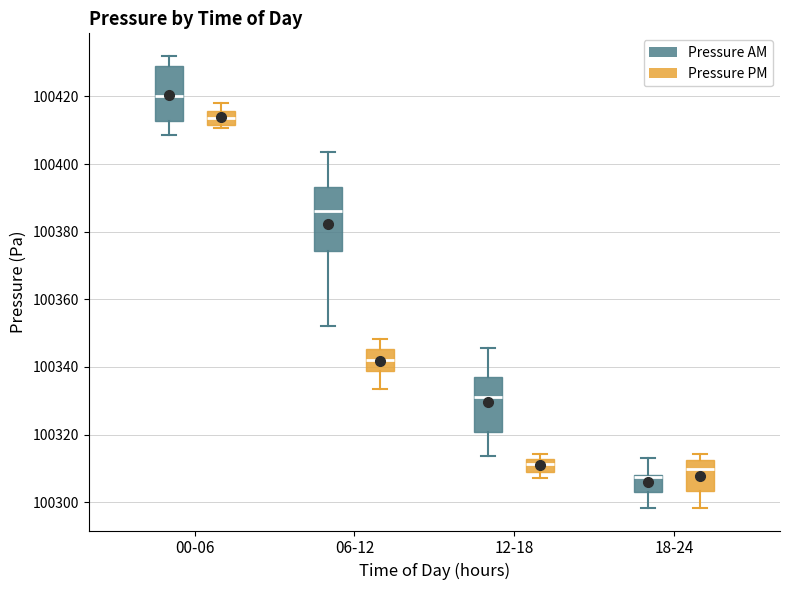

Which box is the tallest, from its lower edge to its upper edge?

06-12 (Pressure AM)